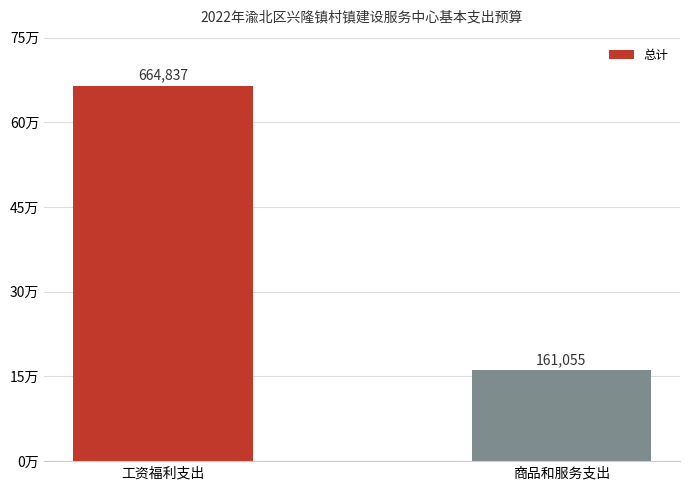

Where is the data nearest to the value 412946?

商品和服务支出